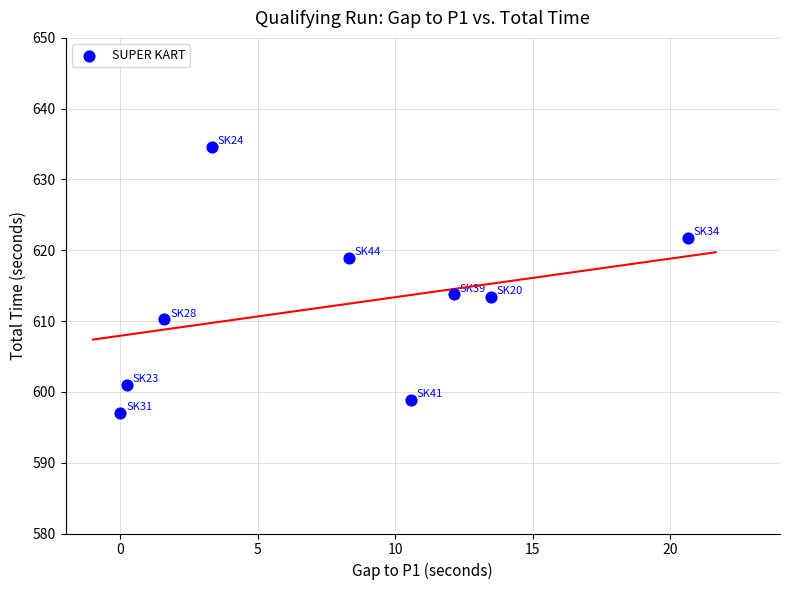

What is the range of X values (max minus min)?

20.7